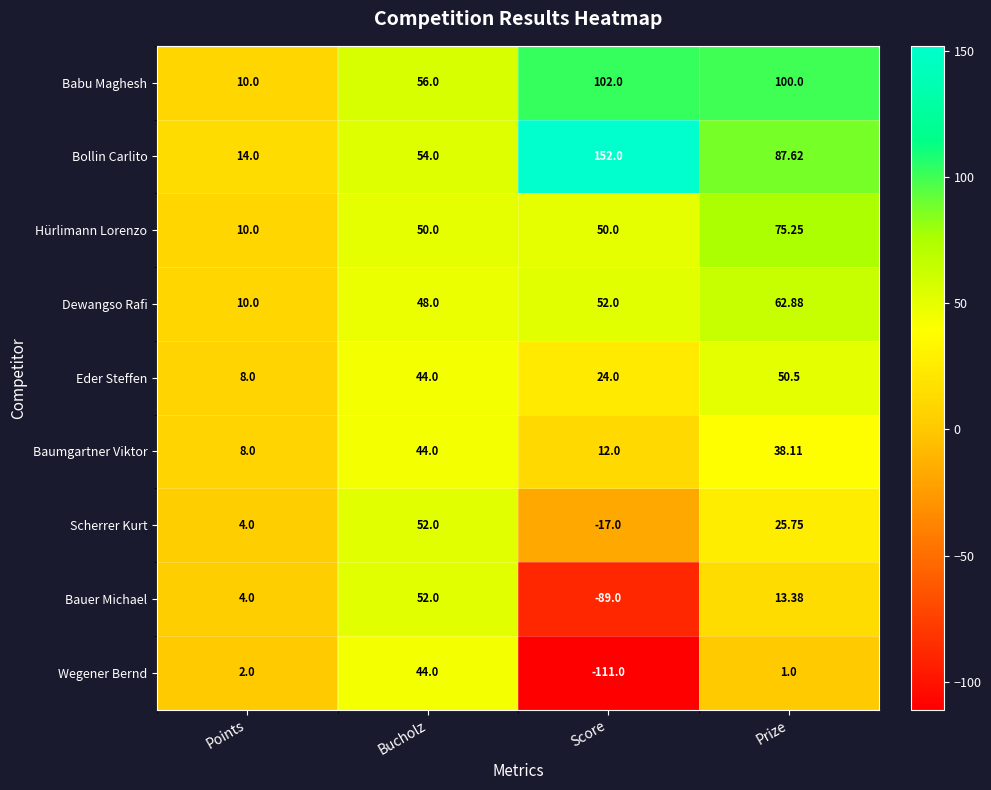

Which category has the highest value across all series?

Score